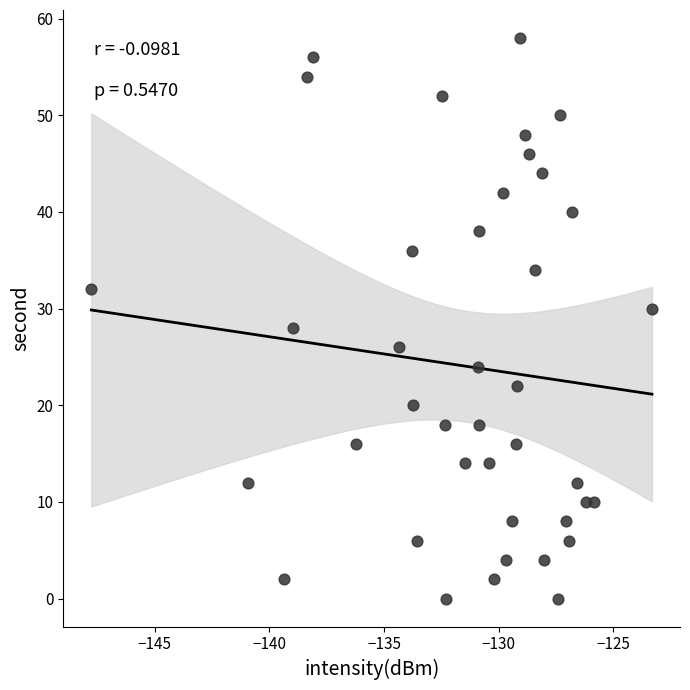

What is the range of Y values (max minus min)?

58